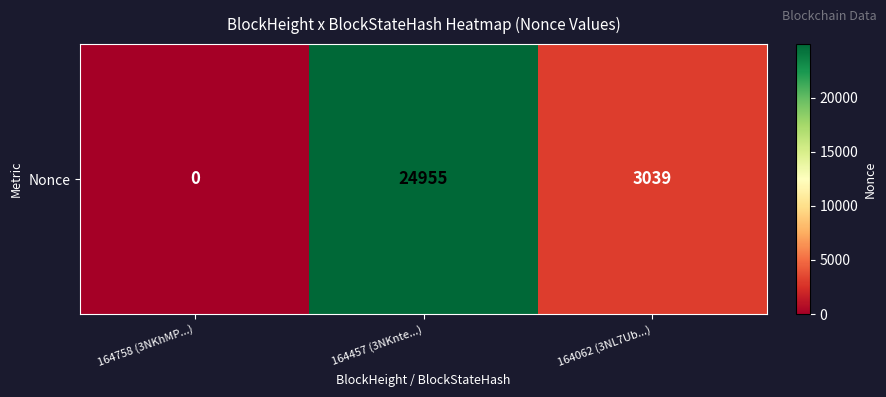

Rank the categories by value from lowest to highest.

164758 (3NKhMP...), 164062 (3NL7Ub...), 164457 (3NKnte...)